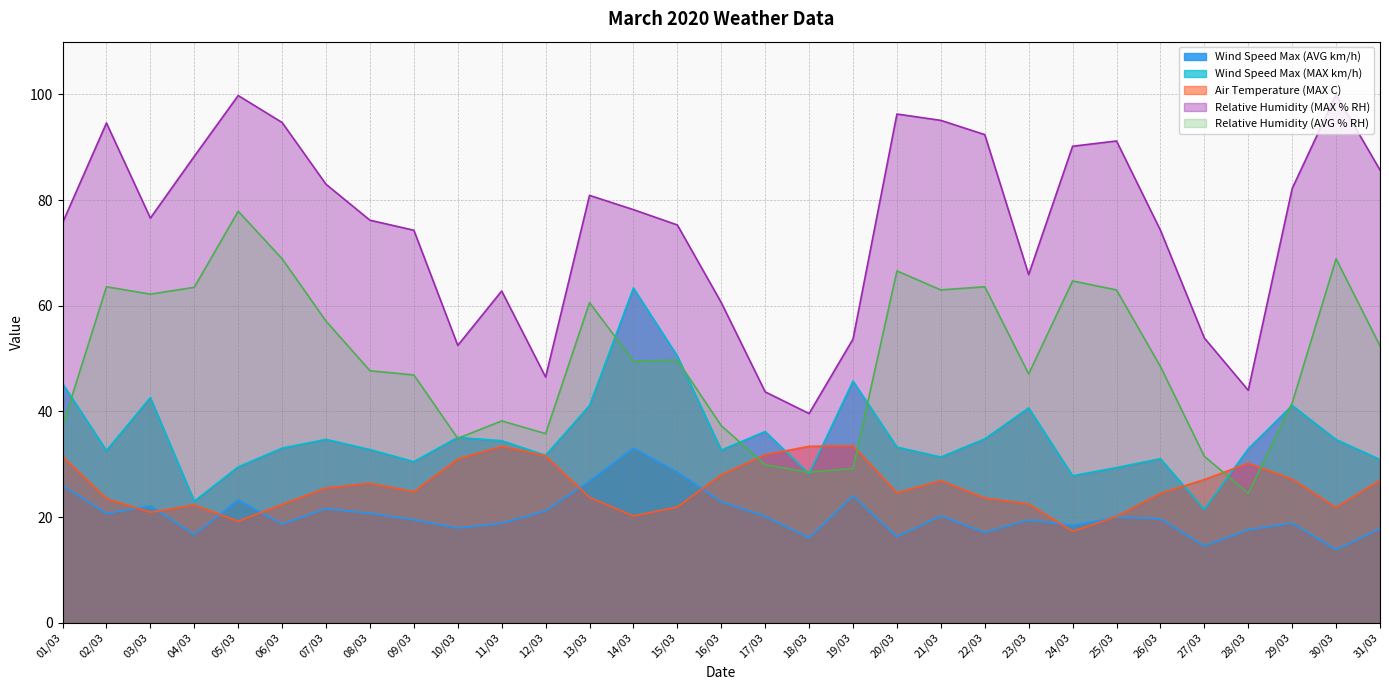

How many data points in Air Temperature (MAX C) are above 24?

18